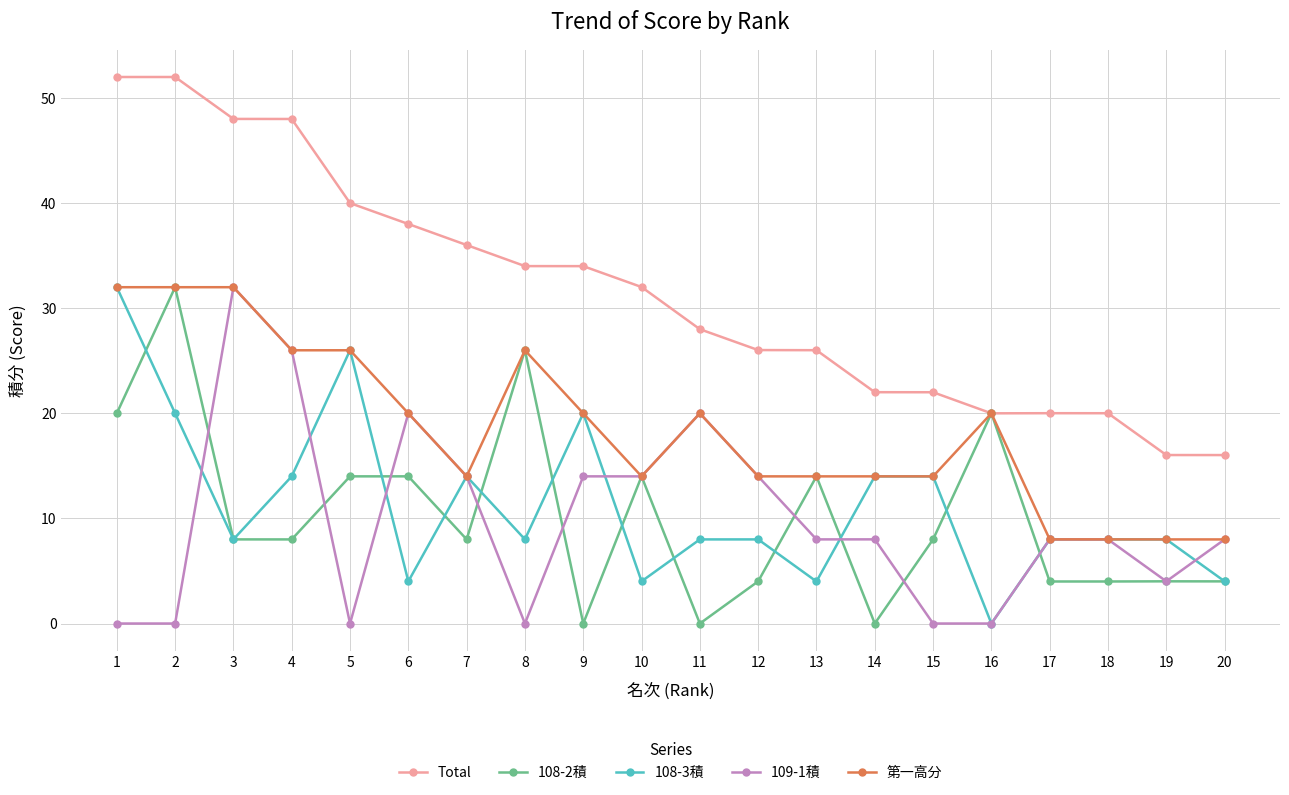

Count the number of data series in this chart.

5